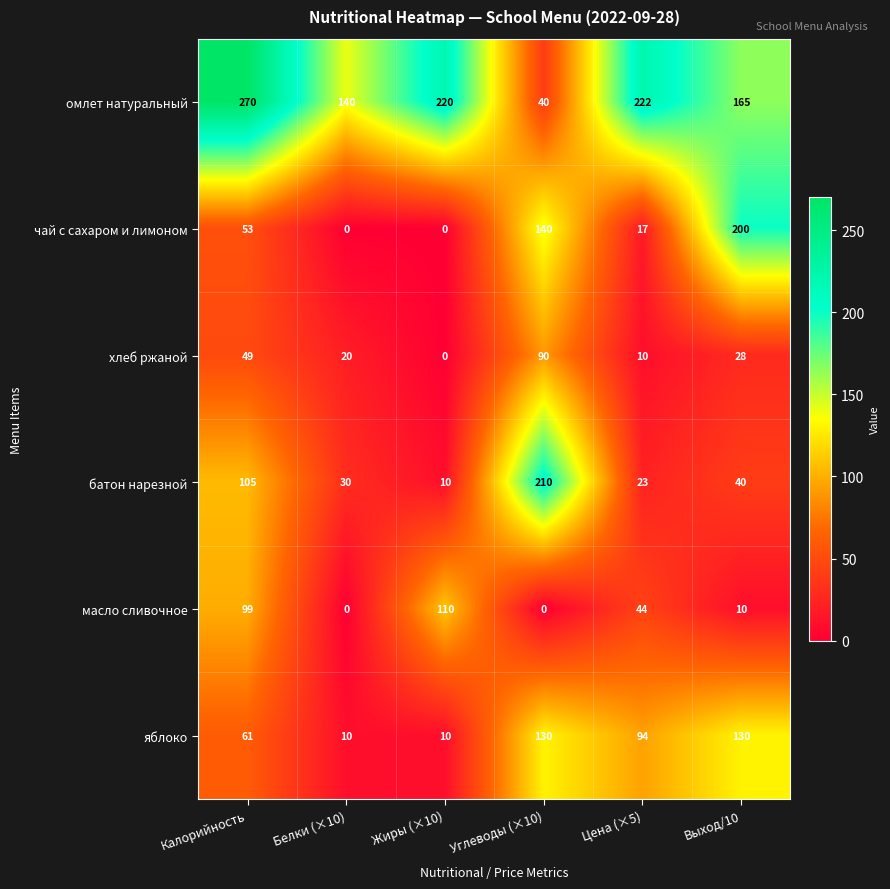

The value of батон нарезной at Выход/10 is 17. True or false?

False